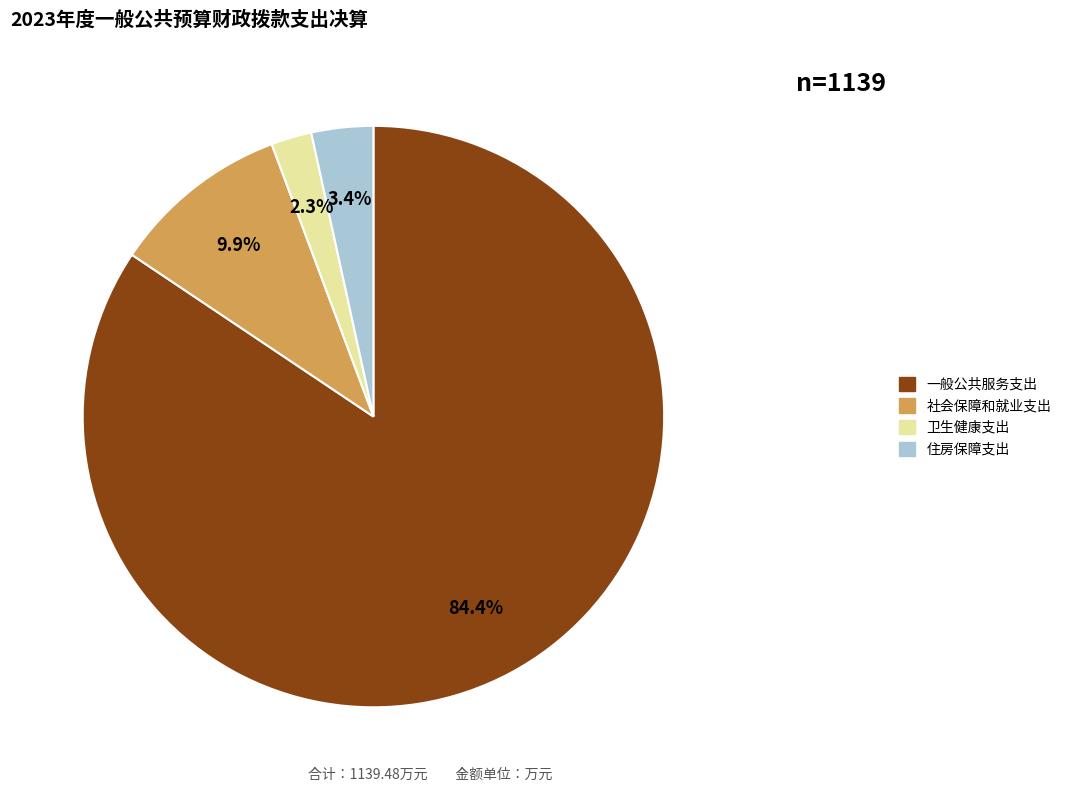

Does 一般公共服务支出 account for over 50% of the chart?

Yes